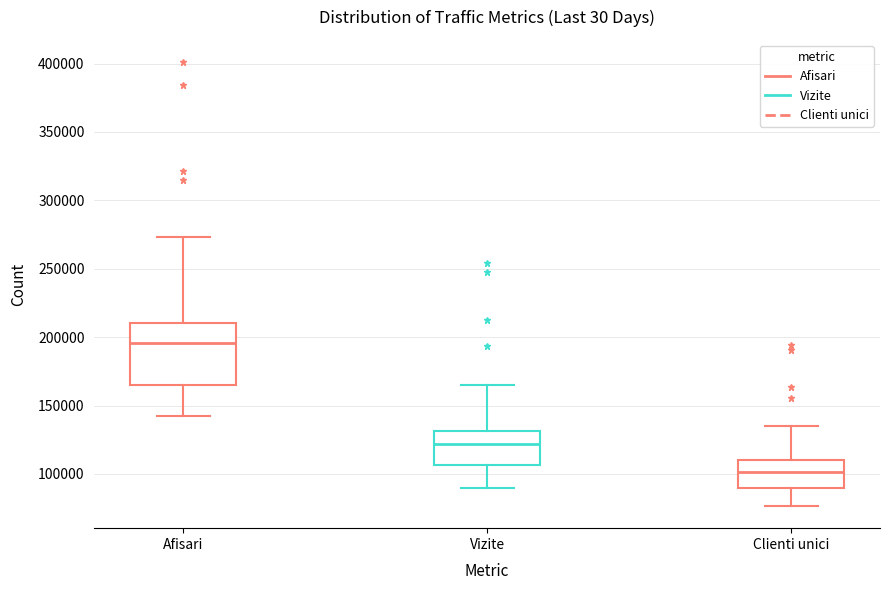

Reading left to right, transcribe this box plot: for each box, give where its median line is, the range the box spans, and where its two whiskers end, as read against the y-axis. The values are not printed on the chart, so give them approximately, as read against the axis.

Afisari: median 195000, box 165000 to 210000, whiskers 140000 to 275000
Vizite: median 120000, box 105000 to 130000, whiskers 90000 to 165000
Clienti unici: median 100000, box 90000 to 110000, whiskers 75000 to 135000